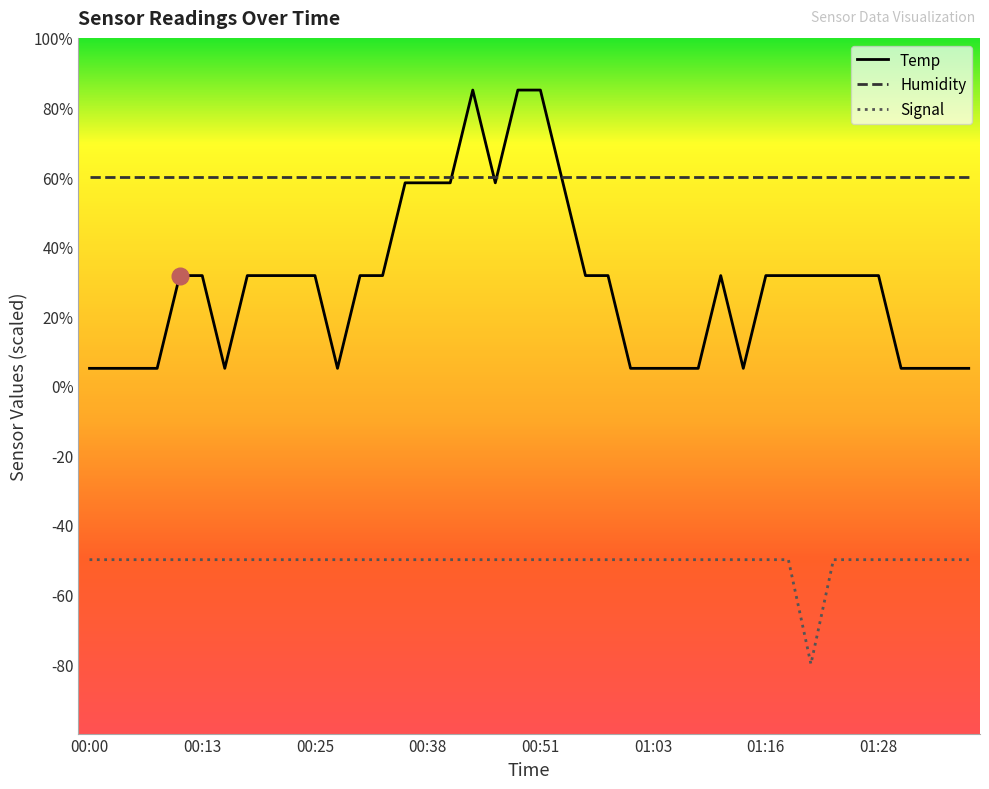

Does the chart have visible grid lines?

No